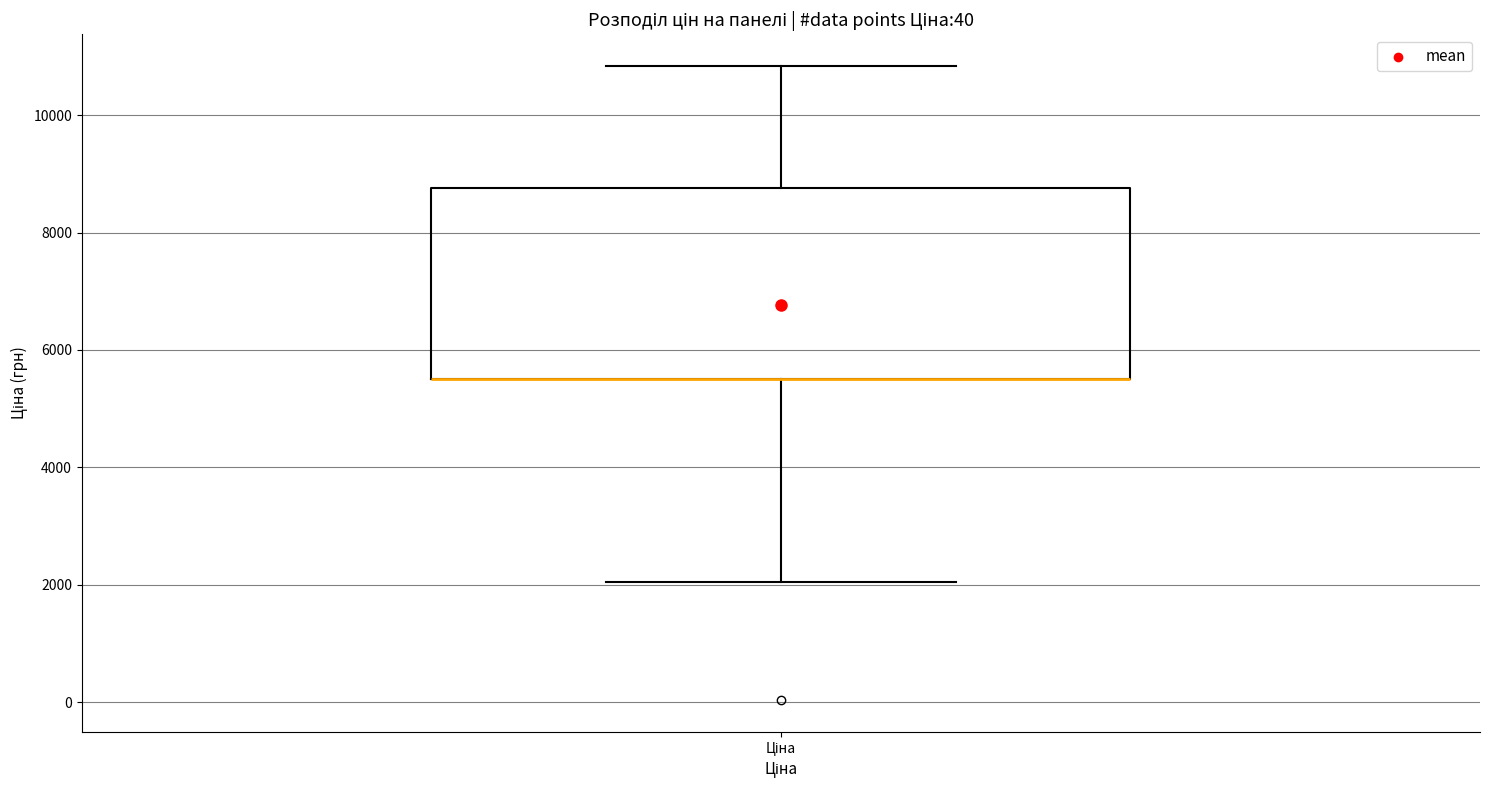

Where is the lower edge of the box for Ціна on the y-axis? The values are not printed on the chart, so give them approximately, as read against the axis.

5400